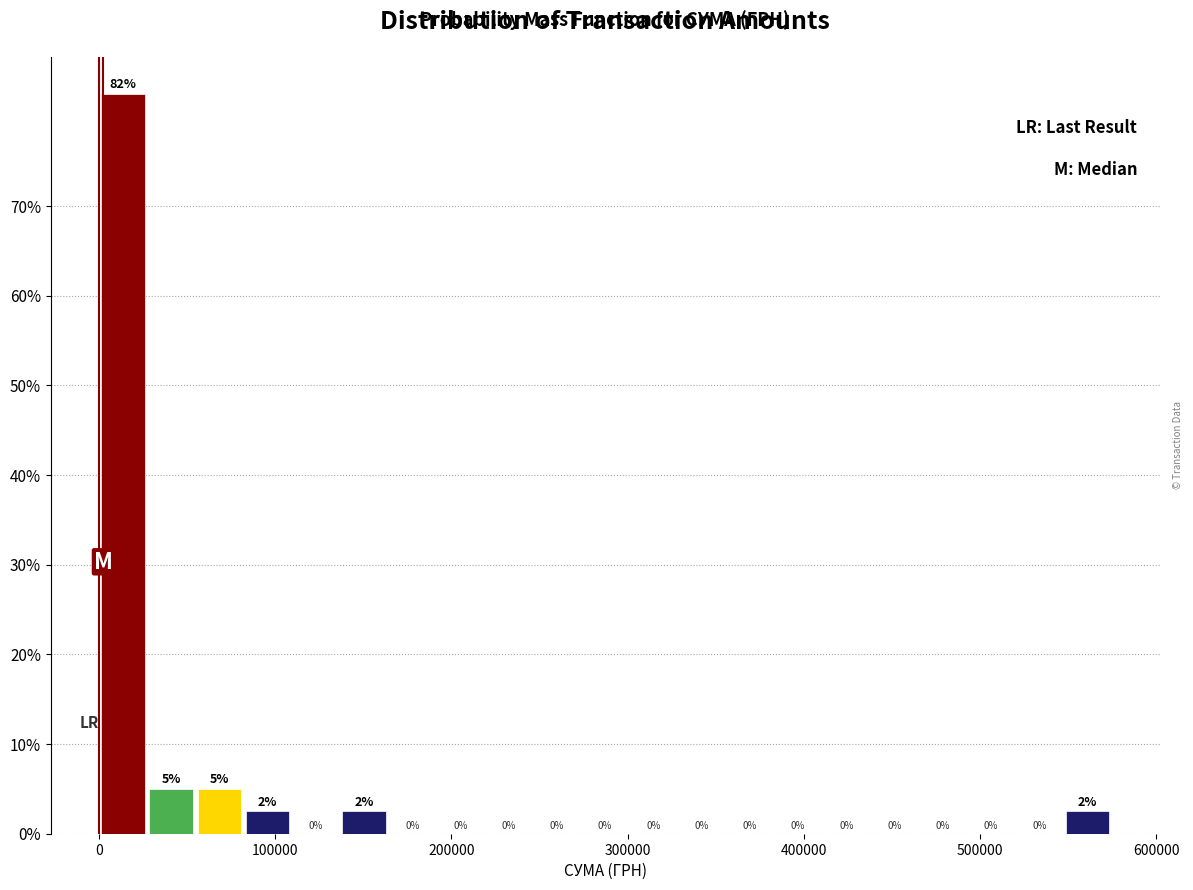

Read against the x-axis, roughly where is the centre of the tallest bar?

10000